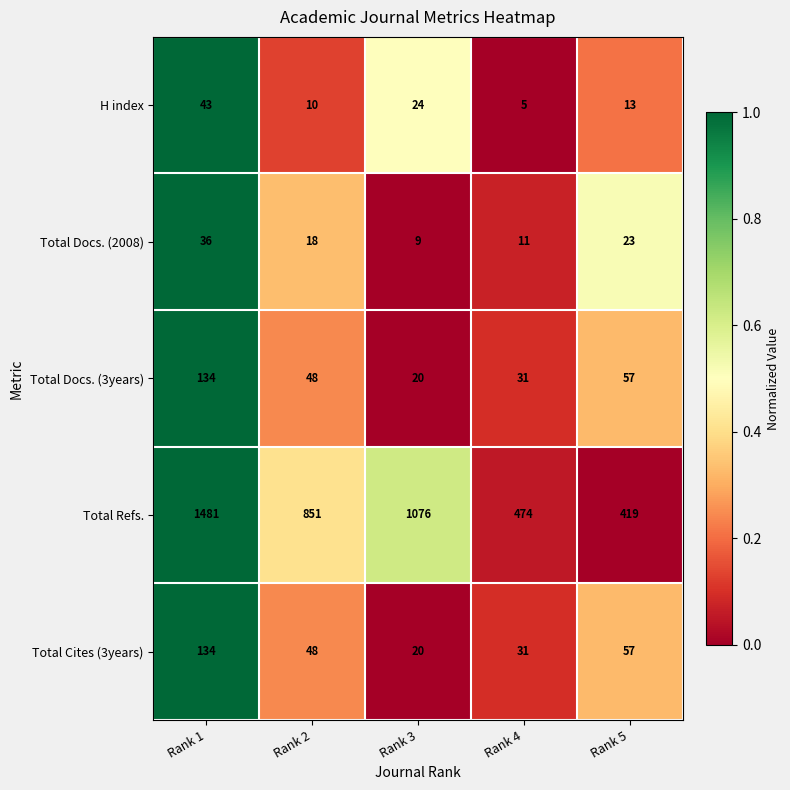

What is the smallest value displayed?

5